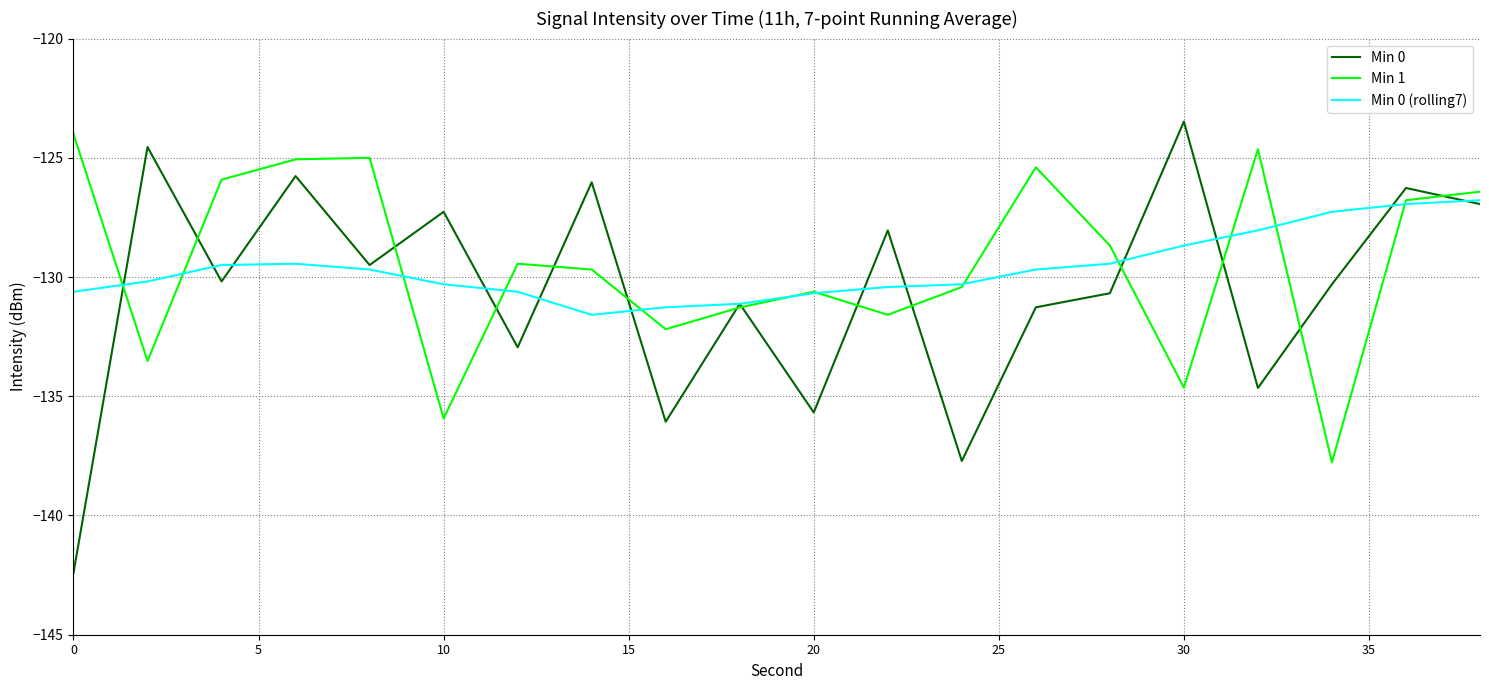

Which series has the widest spread of values?

Min 0